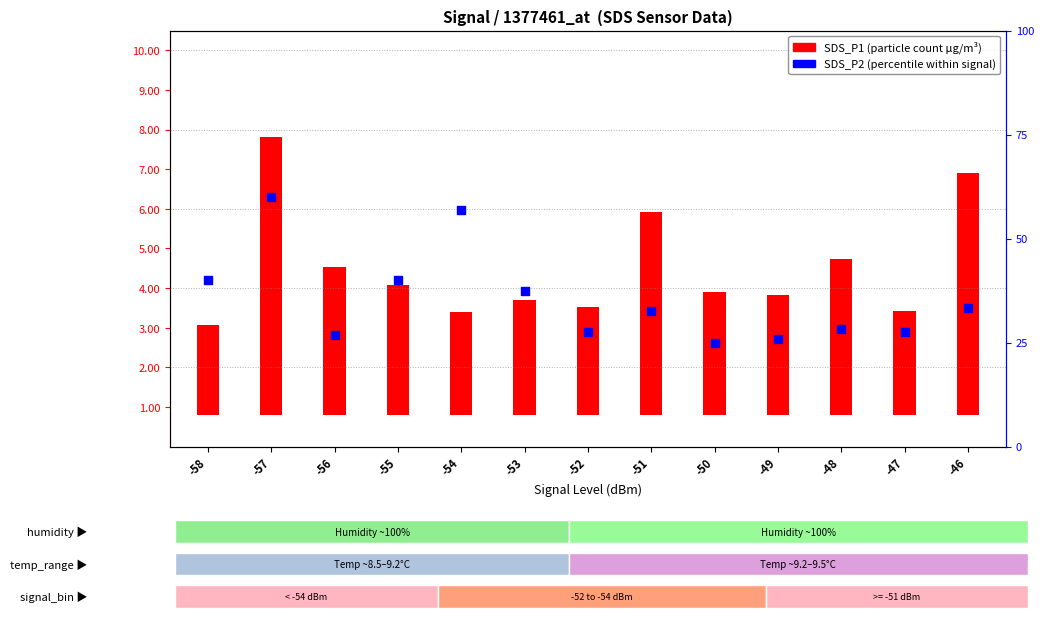

Which series has the largest total across all categories?

SDS_P1 (particle count)